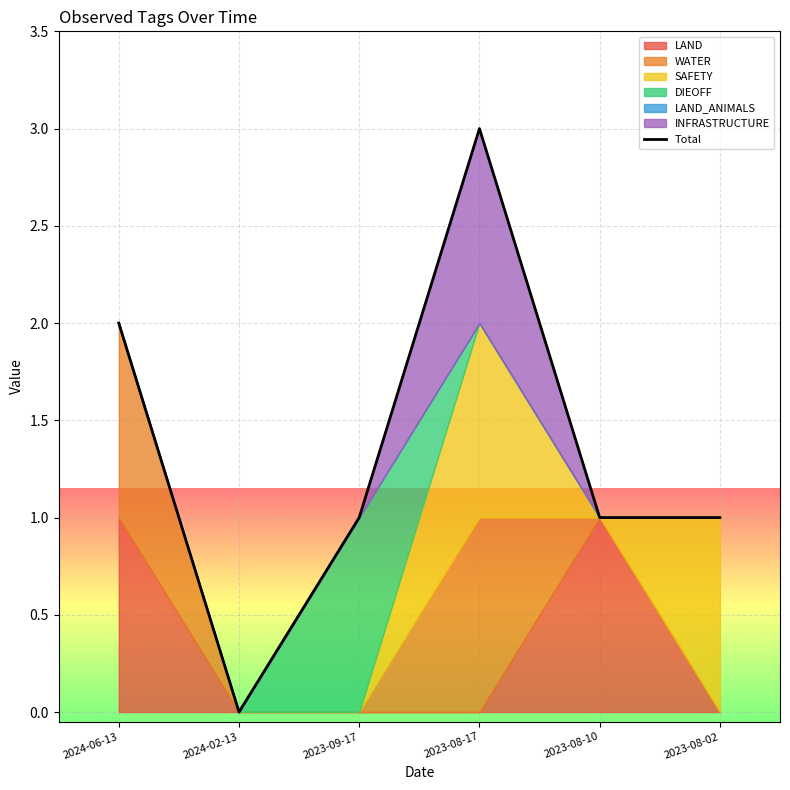

Reading left to right, transcribe all the data shown in this chart.

2	0	1	3	1	1